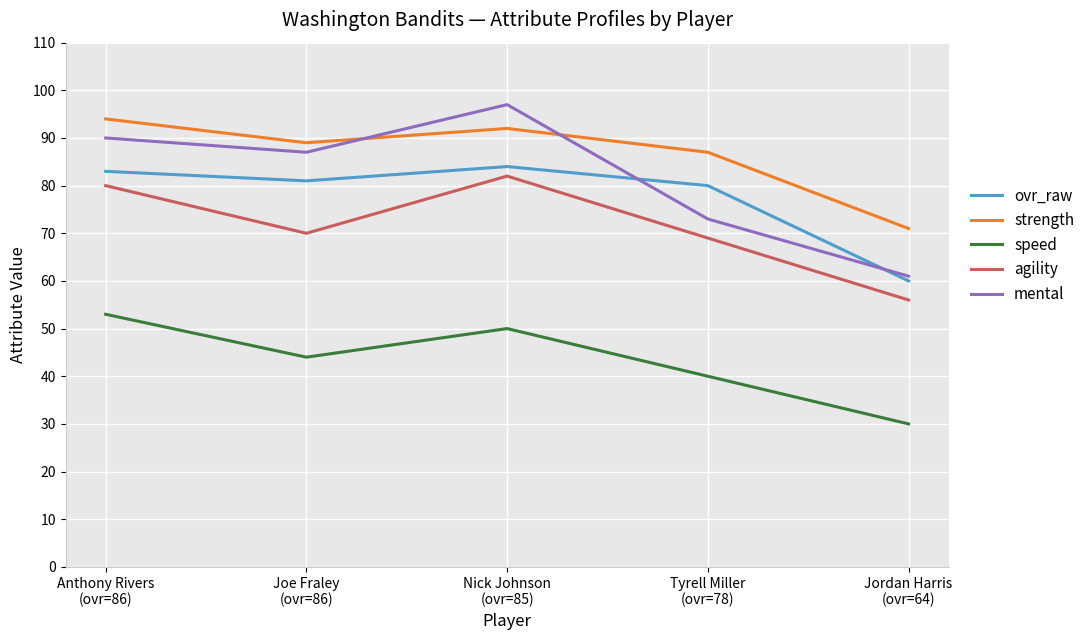

Where does the ovr_raw series first go above 81?

Anthony Rivers
(ovr=86)